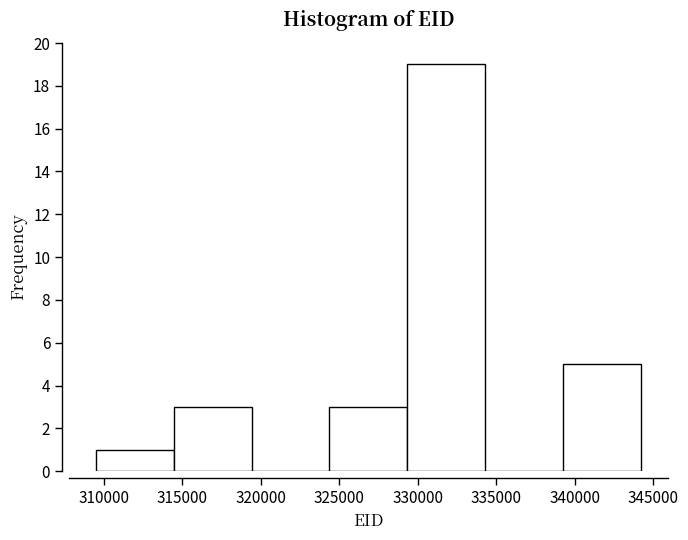

What is the height of the bar covering 339000 to 344000 on the x-axis? Neither the bar edges nor the heights are printed on the chart, so give them approximately, as read against the axes.

5